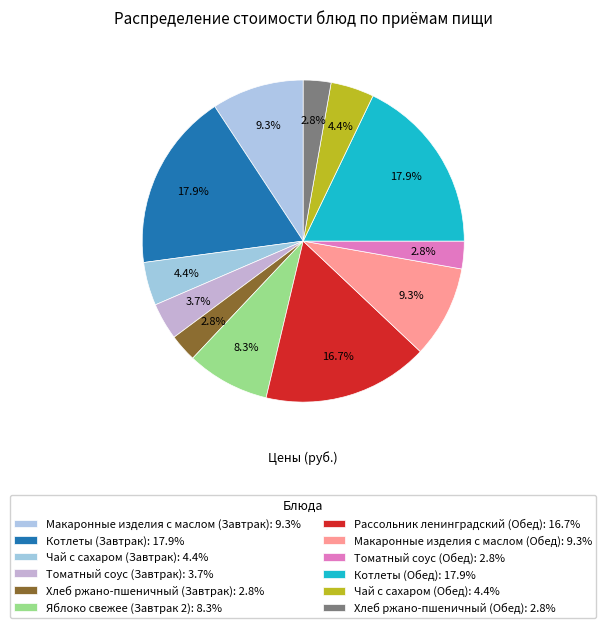

Which slice is the smallest?

Хлеб ржано-пшеничный (Завтрак)